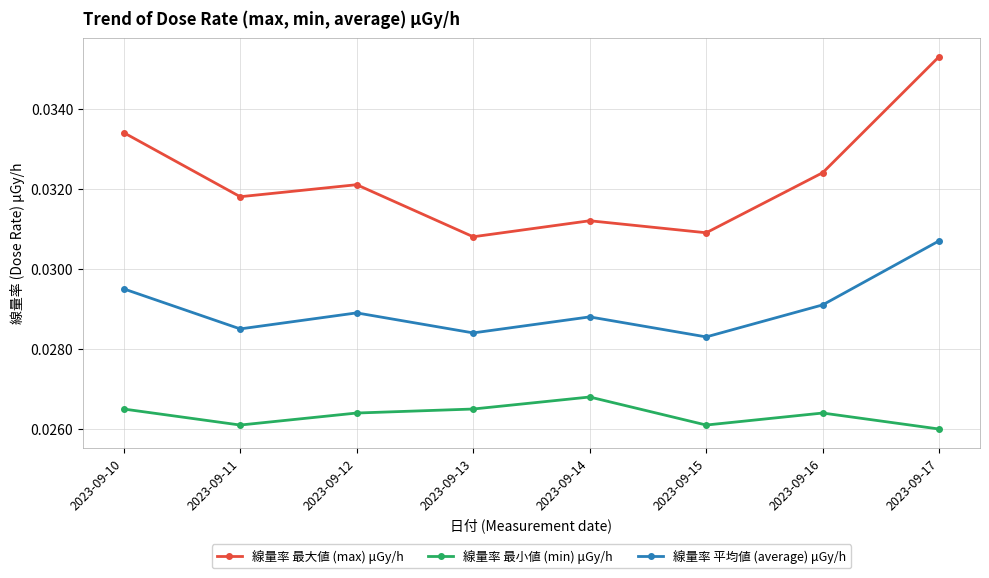

Is the value of 線量率 平均値 (average) μGy/h at 2023-09-14 greater than the value of 線量率 最小値 (min) μGy/h at 2023-09-15?

Yes